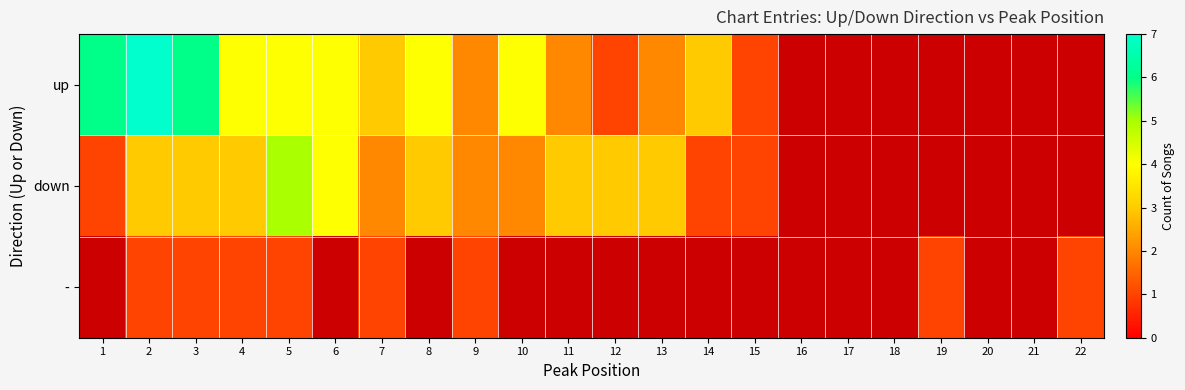

What is the difference between the maximum and minimum values in the down series?

4.0